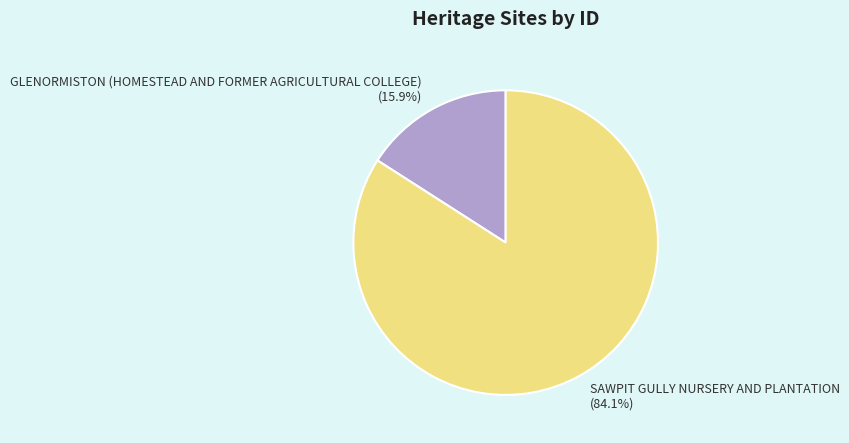

Does SAWPIT GULLY NURSERY AND PLANTATION account for over 50% of the chart?

Yes